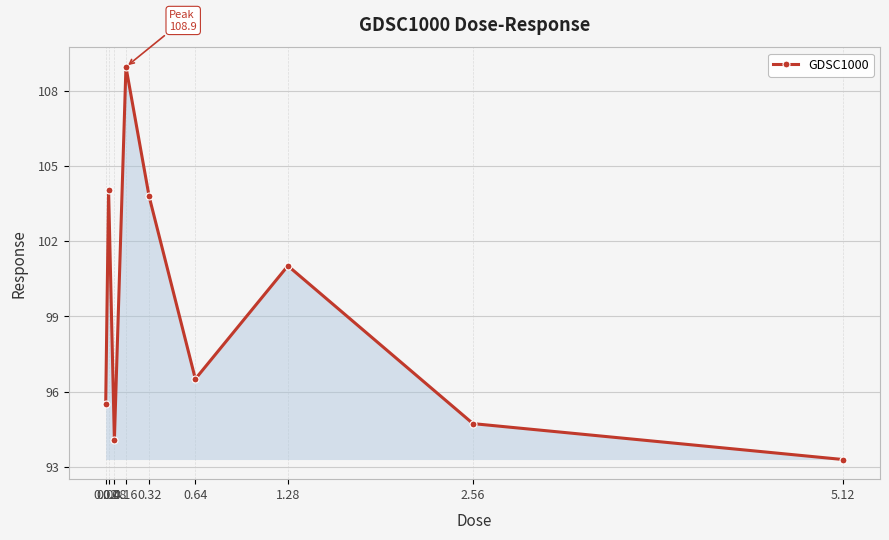

List the labels in order of value, smallest first.

5.12, 0.08, 2.56, 0.02, 0.64, 1.28, 0.32, 0.04, 0.16